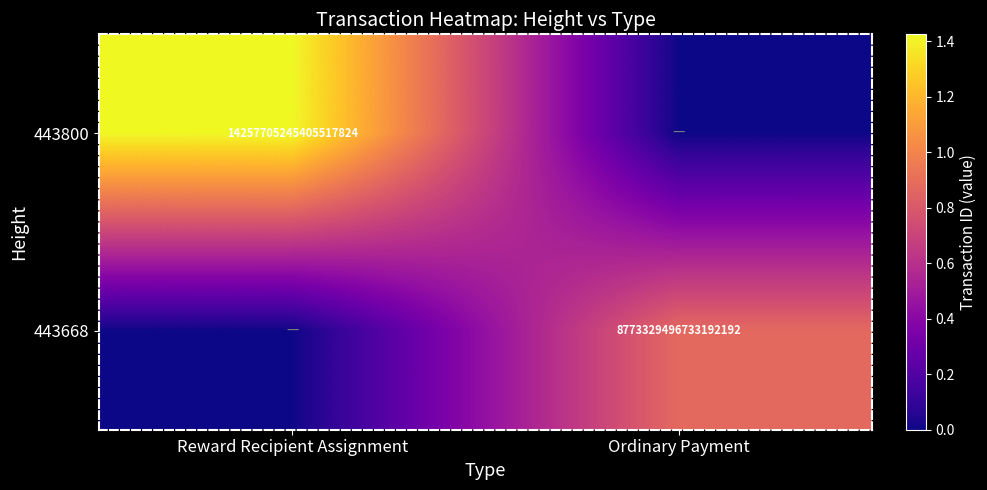

Which label corresponds to the smallest value in the chart?

Ordinary Payment